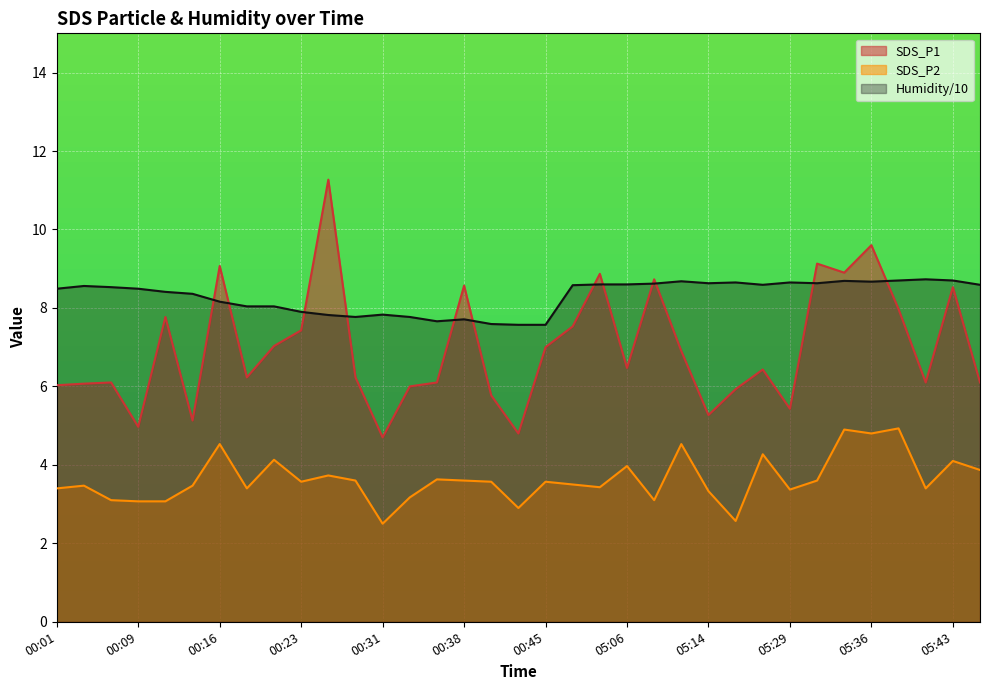

True or false: SDS_P1 and SDS_P2 intersect in this chart.

False